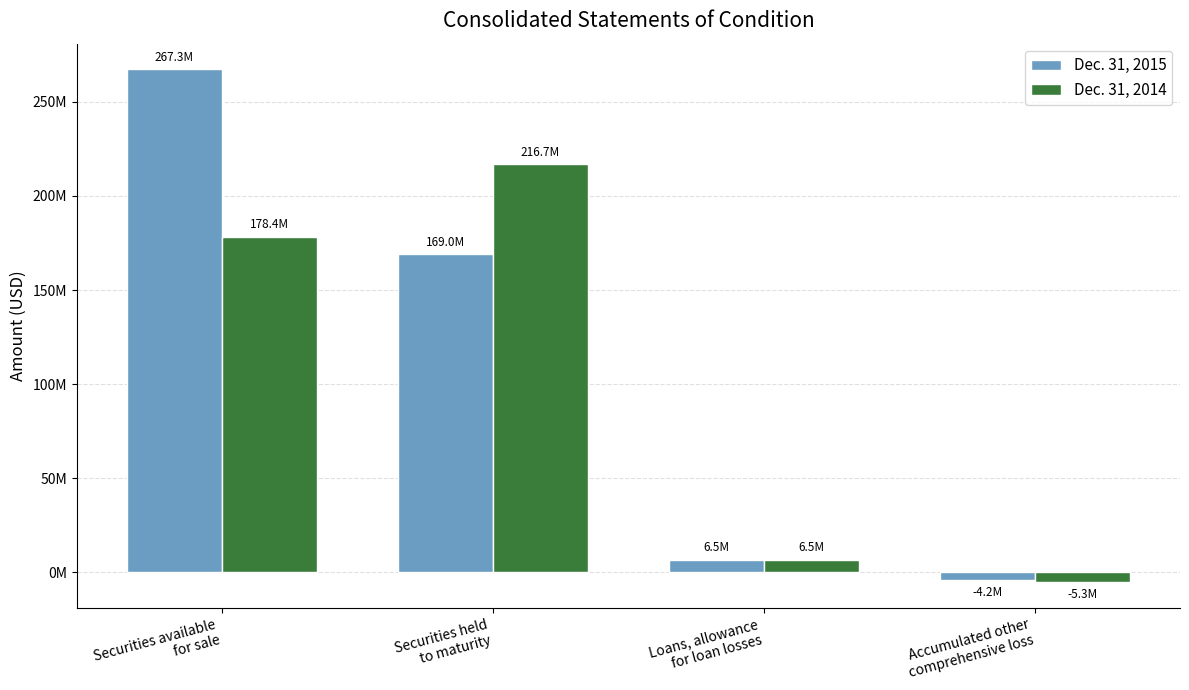

Reading left to right, extract all data points from this chart.

Dec. 31, 2015: 267308756	169045835	6473703	-4233473
Dec. 31, 2014: 178392462	216745438	6542326	-5283048